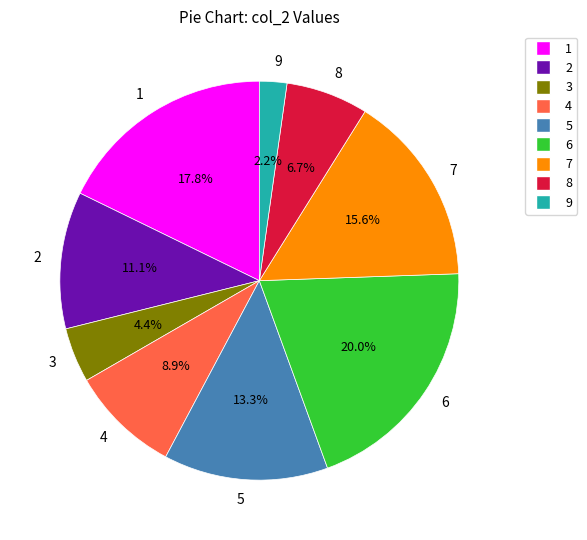

Combined, do 5 and 6 account for over 50%?

No